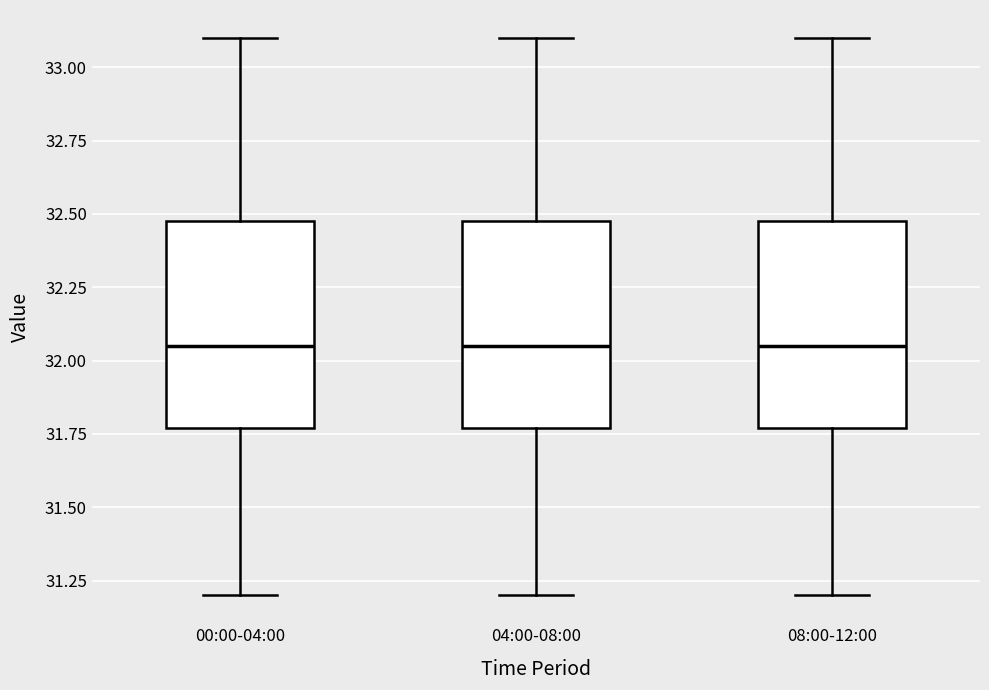

Reading left to right, read every box against the y-axis: the position of its median line, the range the box covers, and the ends of its whiskers. The values are not printed on the chart, so give them approximately, as read against the axis.

00:00-04:00: median 32.05, box 31.75 to 32.50, whiskers 31.20 to 33.10
04:00-08:00: median 32.05, box 31.75 to 32.50, whiskers 31.20 to 33.10
08:00-12:00: median 32.05, box 31.75 to 32.50, whiskers 31.20 to 33.10